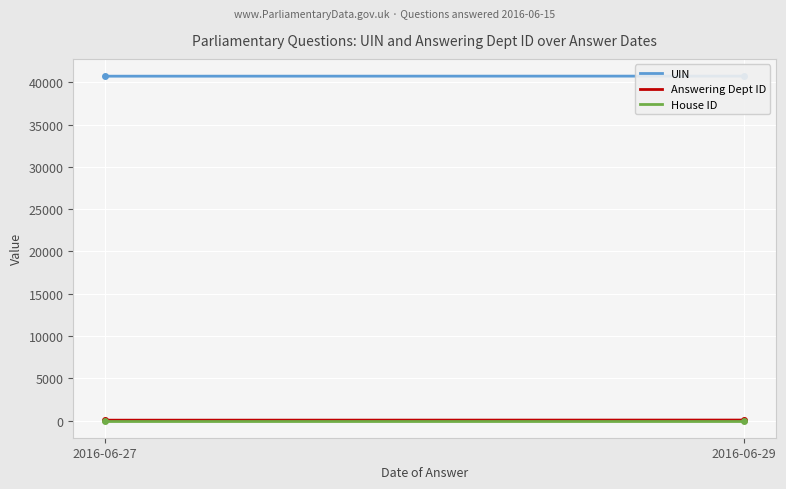

What is the value of the UIN point at the 2nd from the left?

40732.0